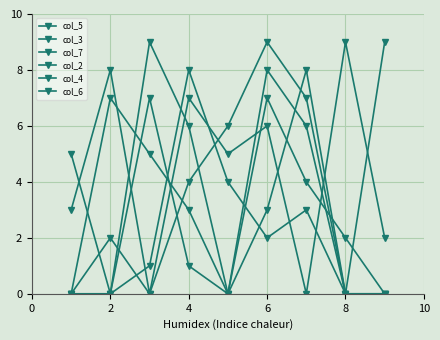

How many distinct data groups are displayed?

6